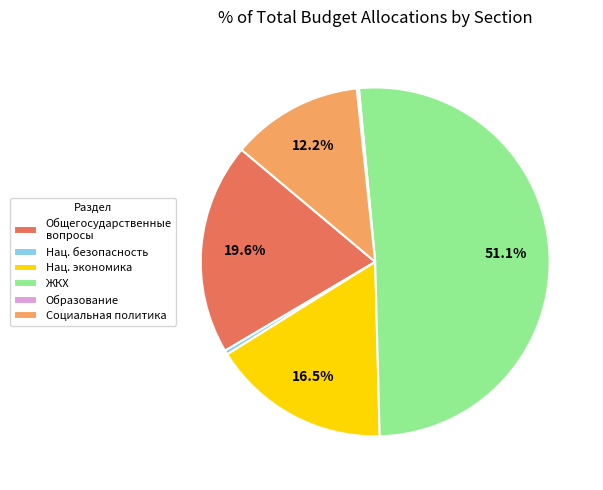

Is there a majority slice in this chart?

Yes